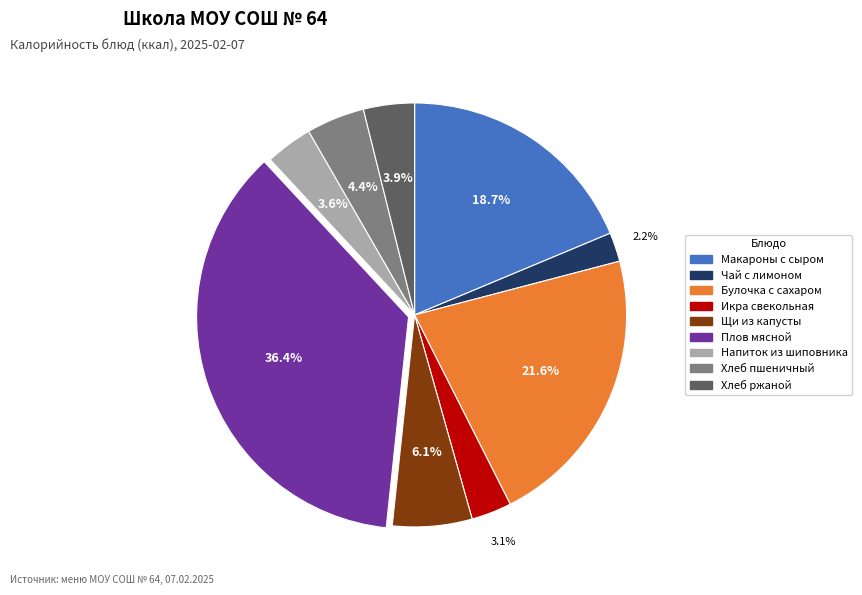

How many slices are in this pie chart?

9